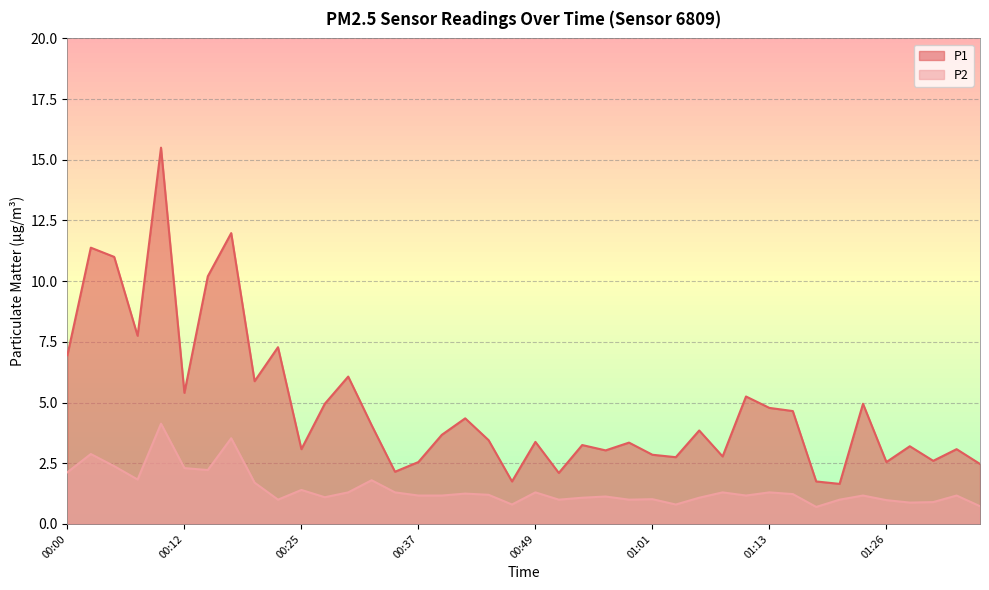

Does the chart have visible grid lines?

Yes